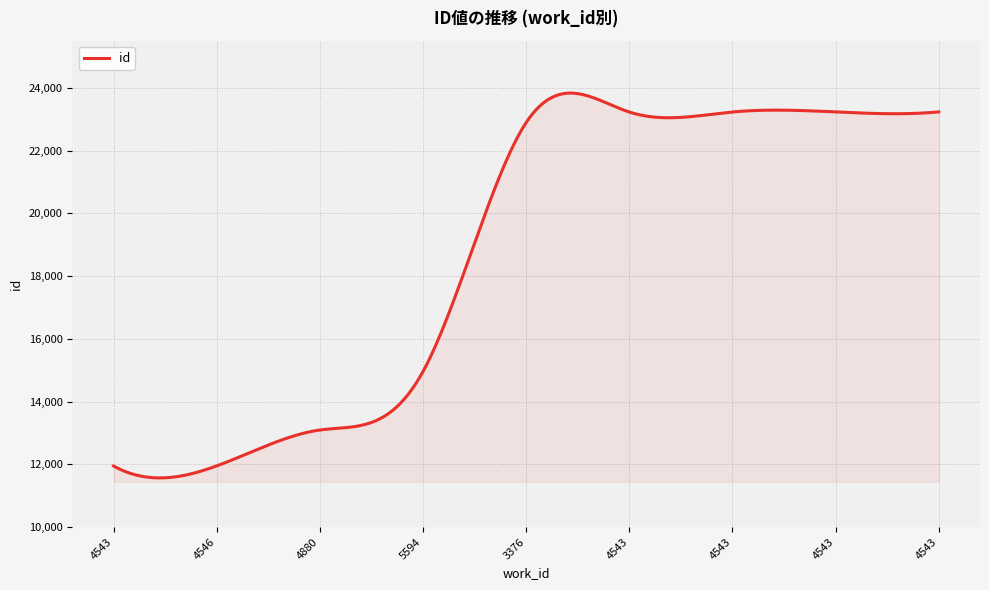

What is the greatest value displayed?

23829.7